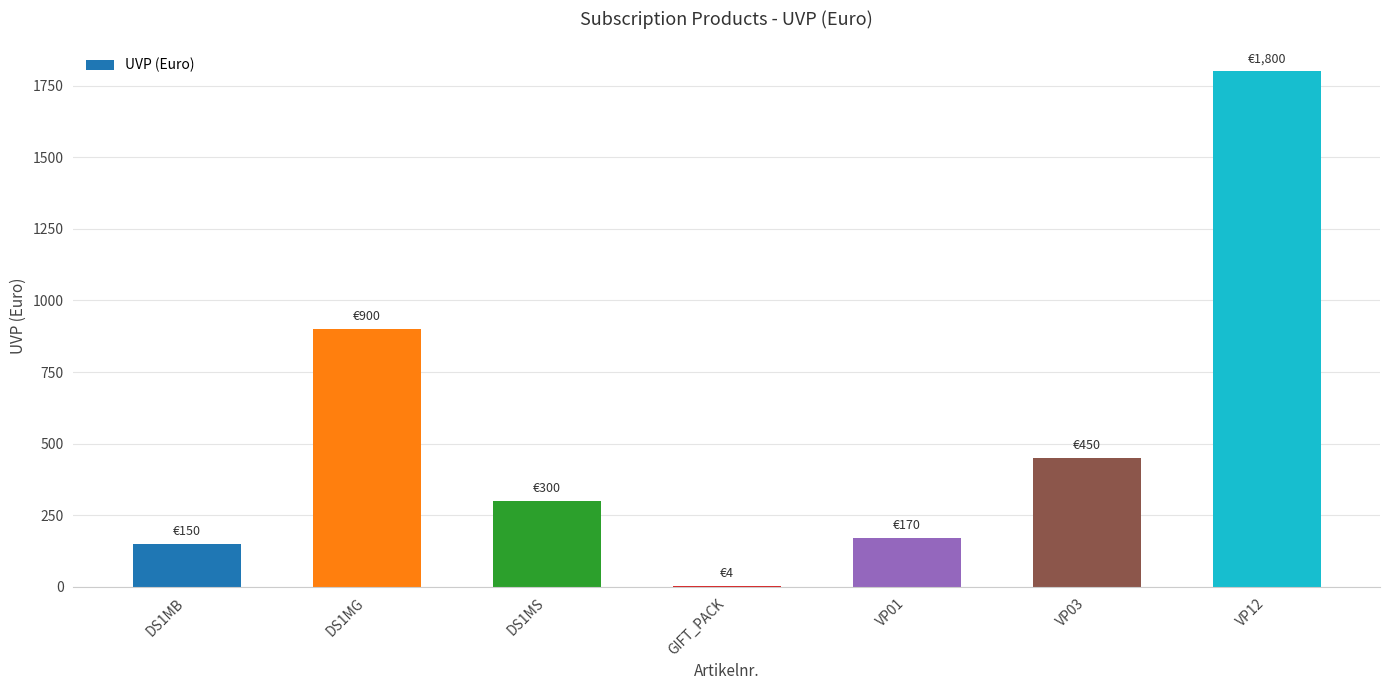

Are the bars horizontal?

No